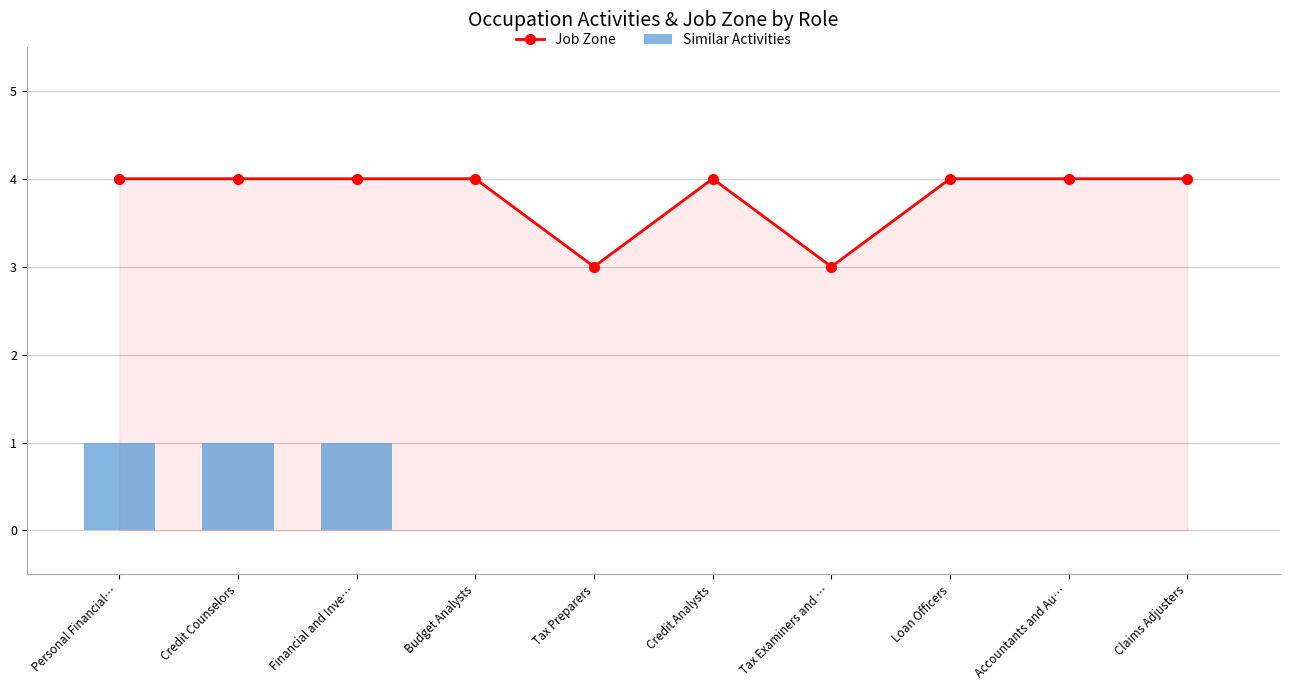

At which label is Job Zone closest to 3?

Tax Preparers